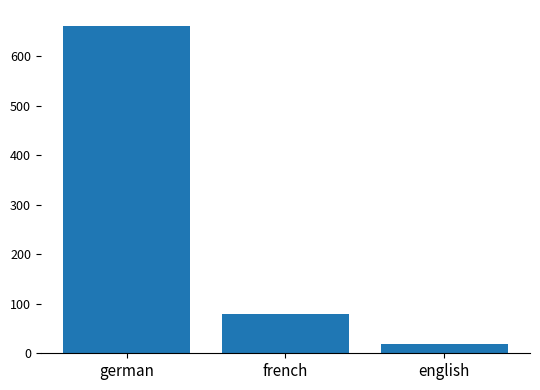

What is the difference between the maximum and minimum values?

641